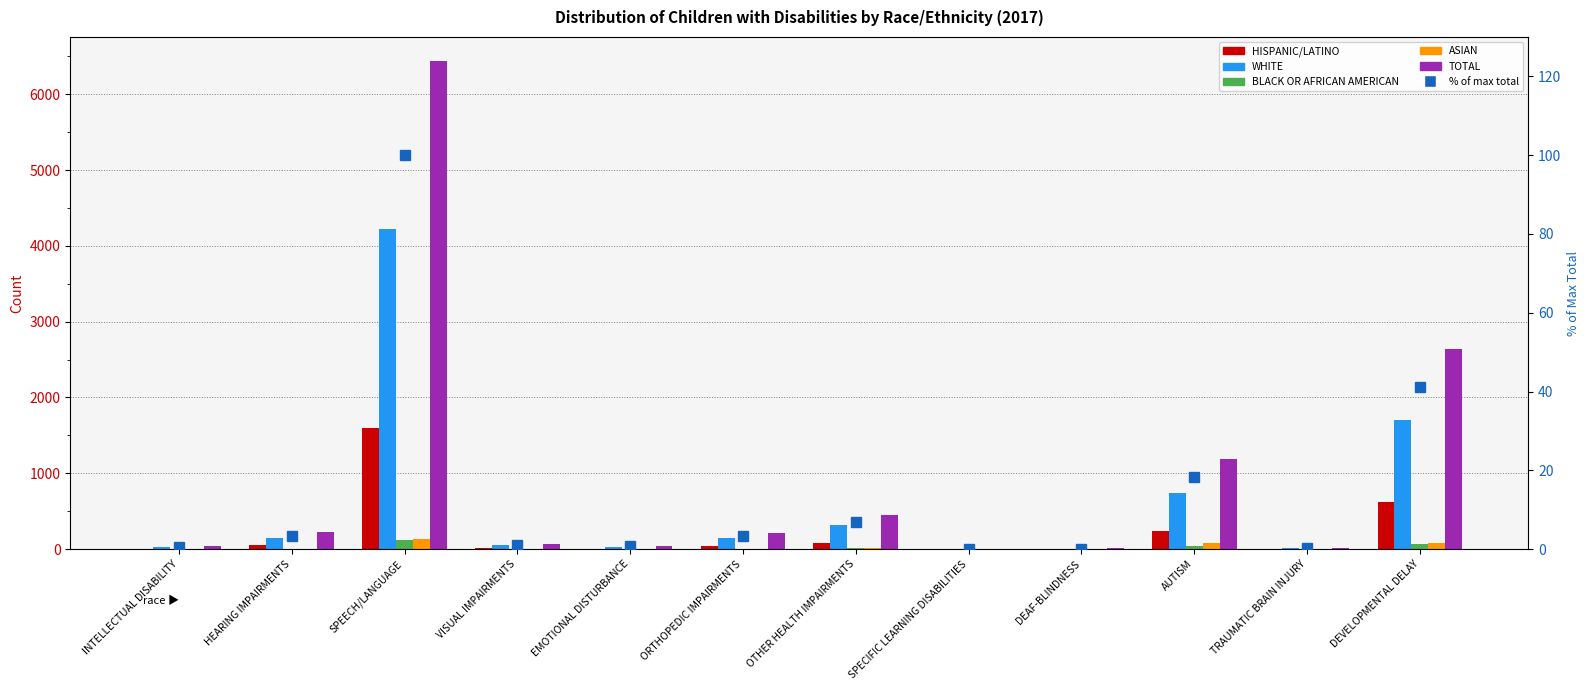

What position from the left is HEARING IMPAIRMENTS?

2